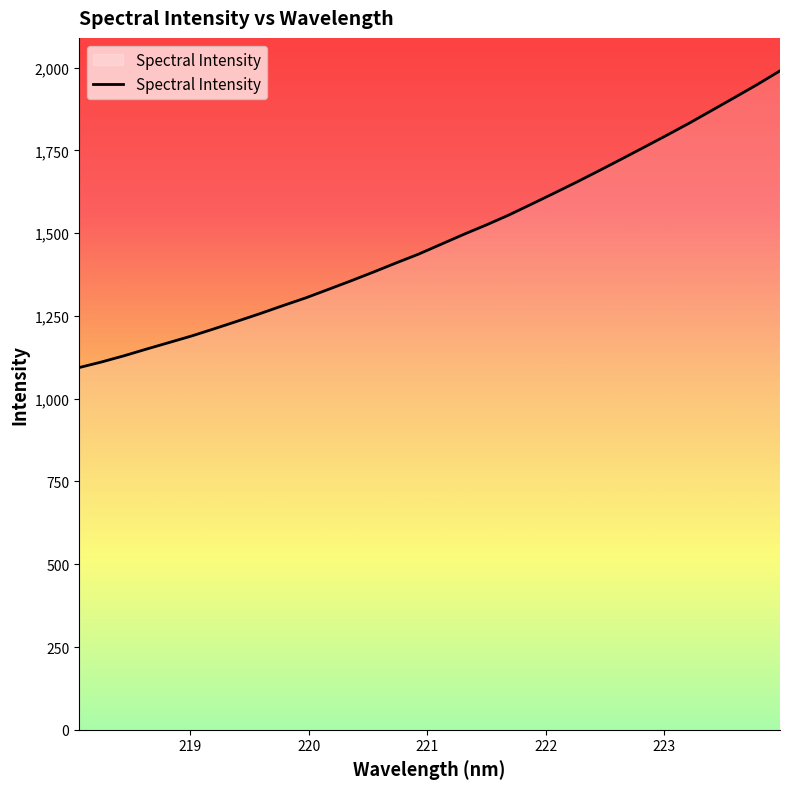

What is the greatest value displayed?

1990.3